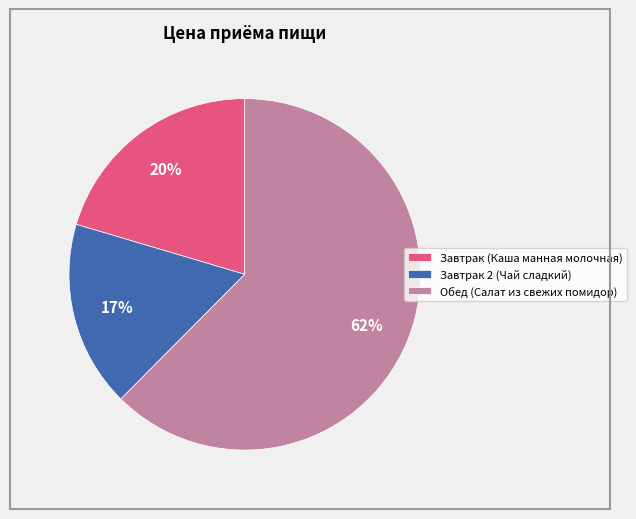

Is it true that Обед (Салат из свежих помидор) is 62% of the pie?

True